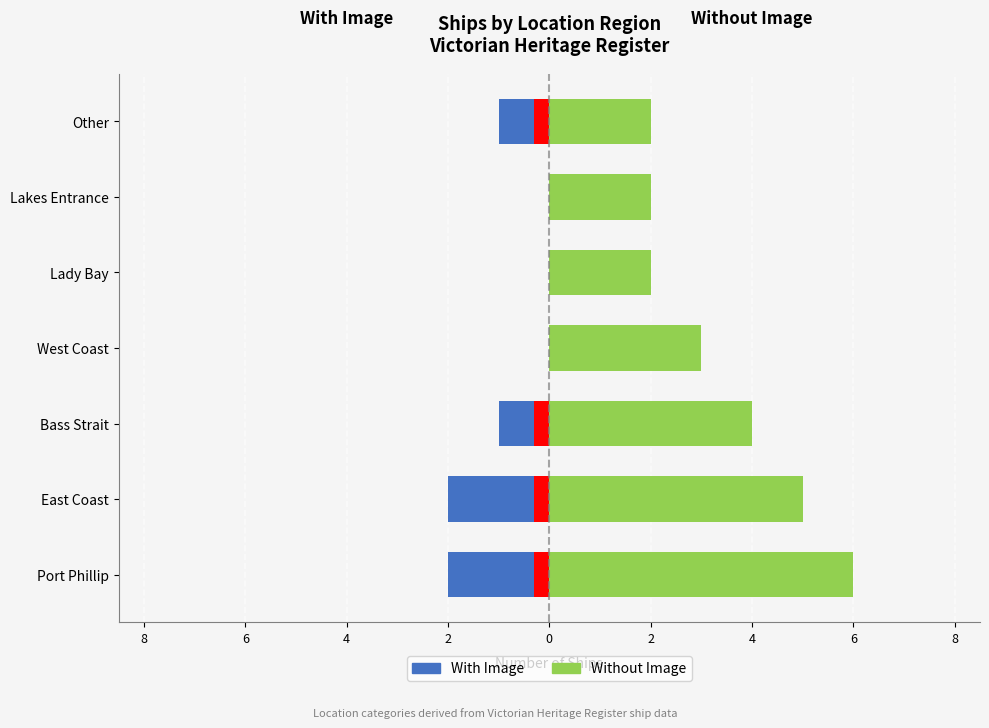

What is the lowest value of the Without Image series?

2